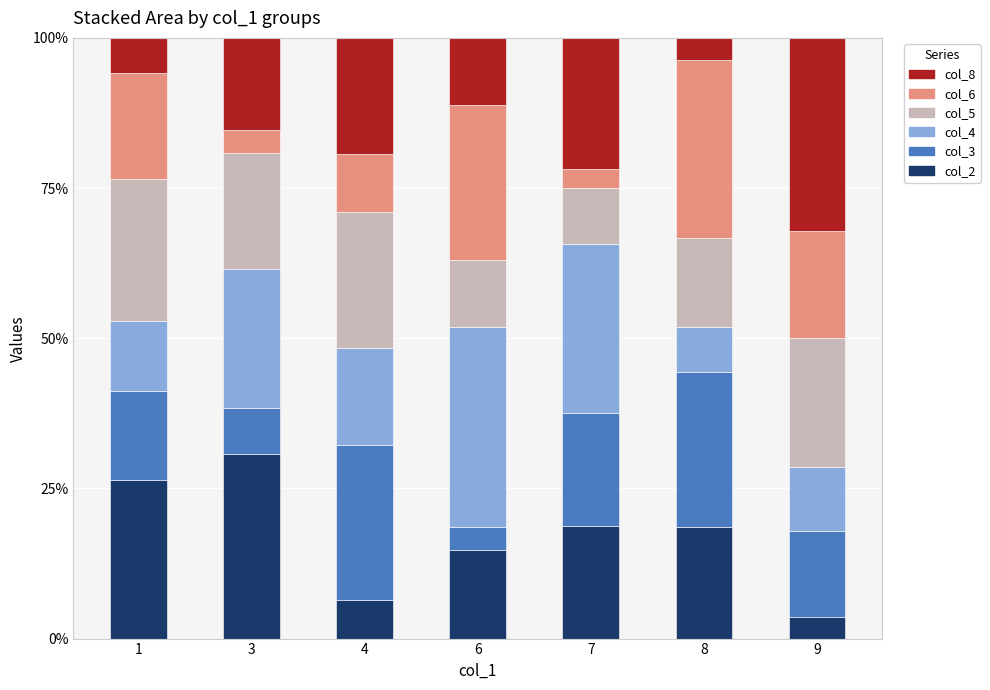

Which category has the highest value in the col_2 series?

3